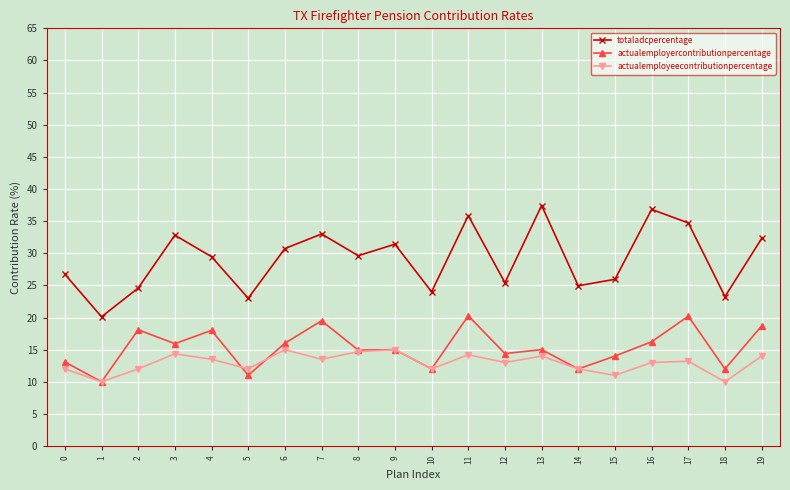

True or false: actualemployercontributionpercentage and totaladcpercentage cross at least once.

False